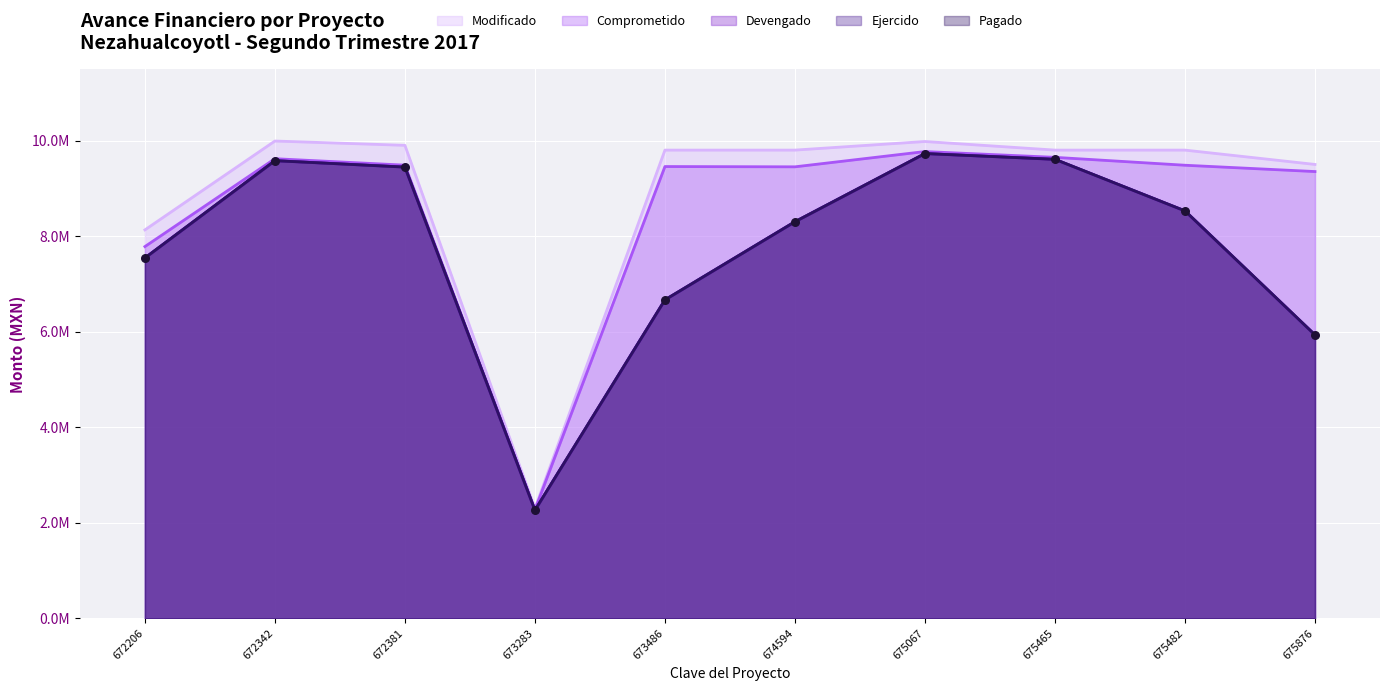

At which category is the sum across all series the highest?

675067